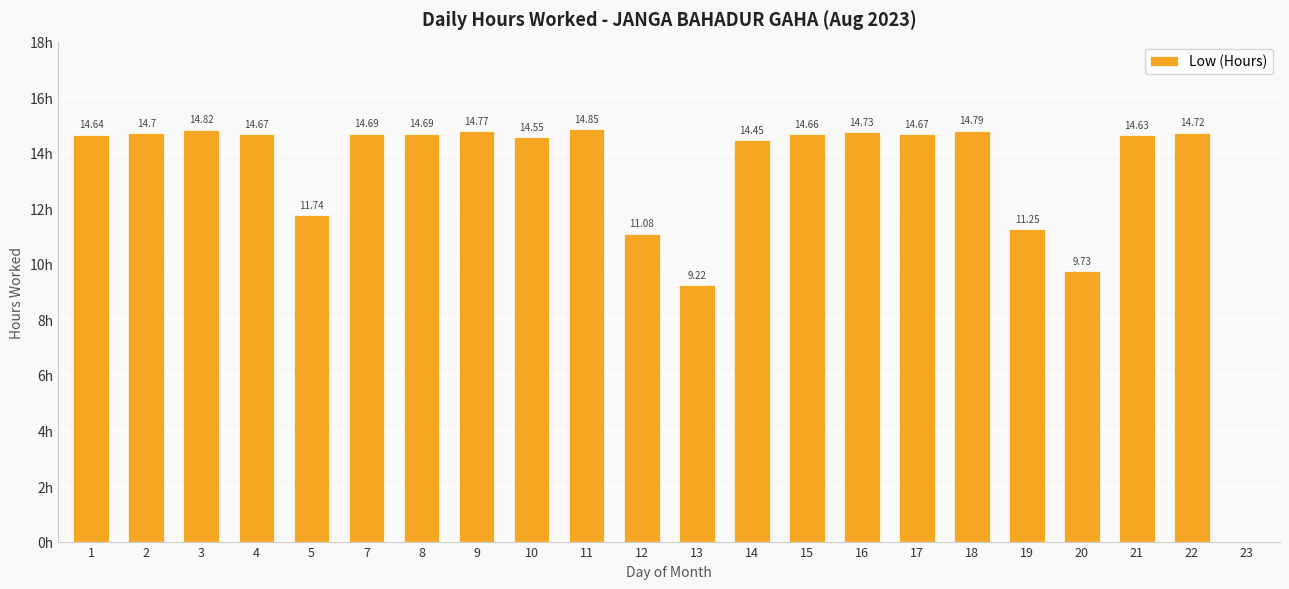

Reading left to right, what are all the values shown in this chart?

1=14.6	2=14.7	3=14.8	4=14.7	5=11.7	7=14.7	8=14.7	9=14.8	10=14.6	11=14.8	12=11.1	13=9.2	14=14.4	15=14.7	16=14.7	17=14.7	18=14.8	19=11.2	20=9.7	21=14.6	22=14.7	23=0.0